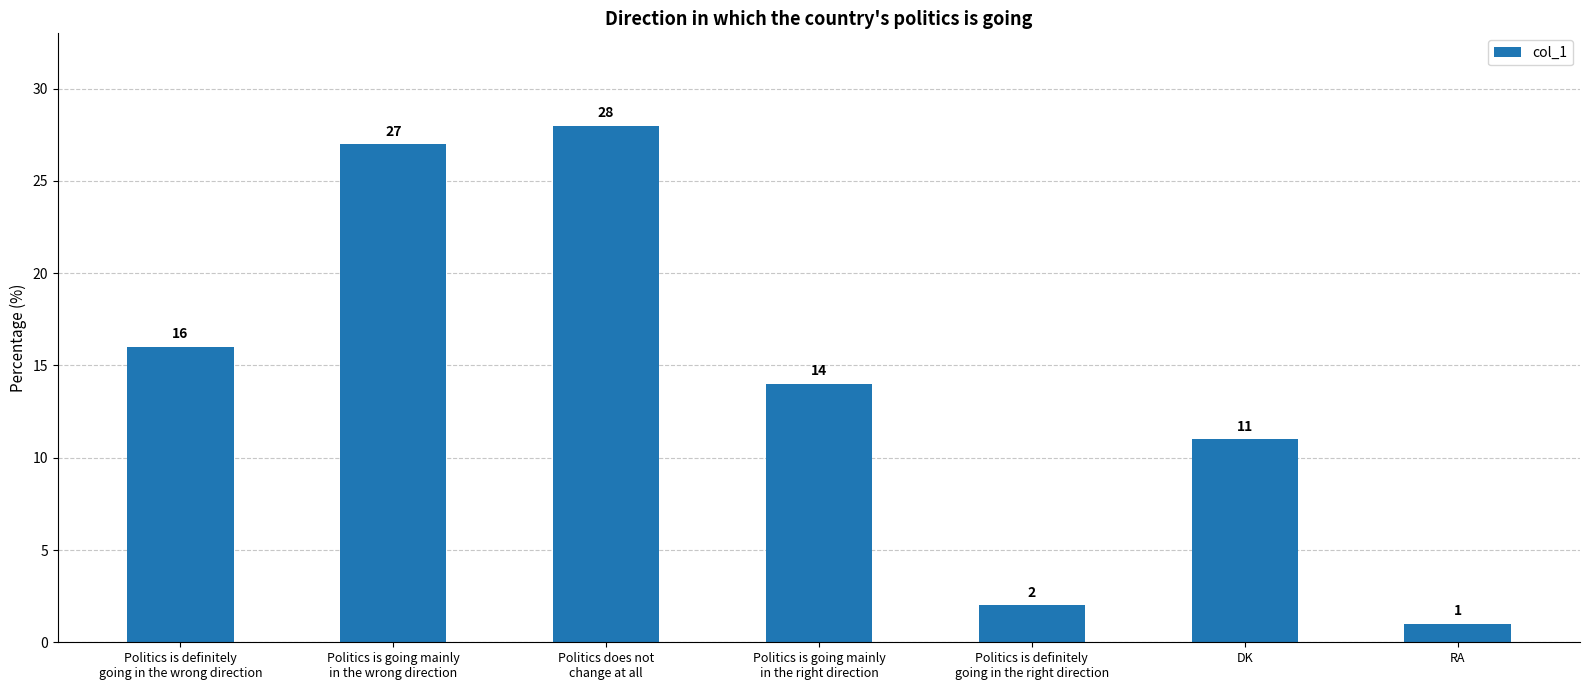

True or false: the data shows 16 at DK.

False